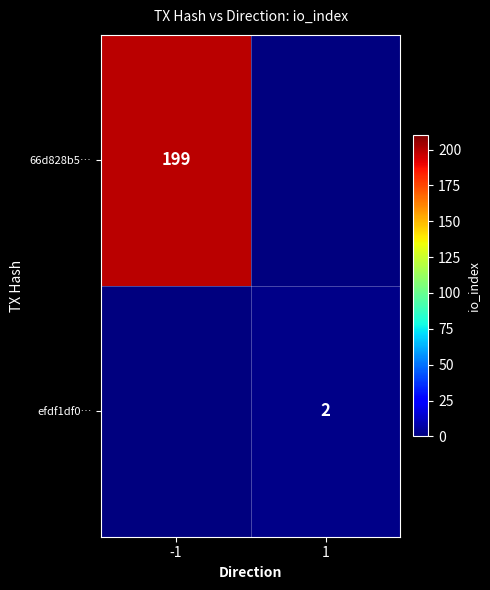

The value of efdf1df0… at 1 is 2. True or false?

True